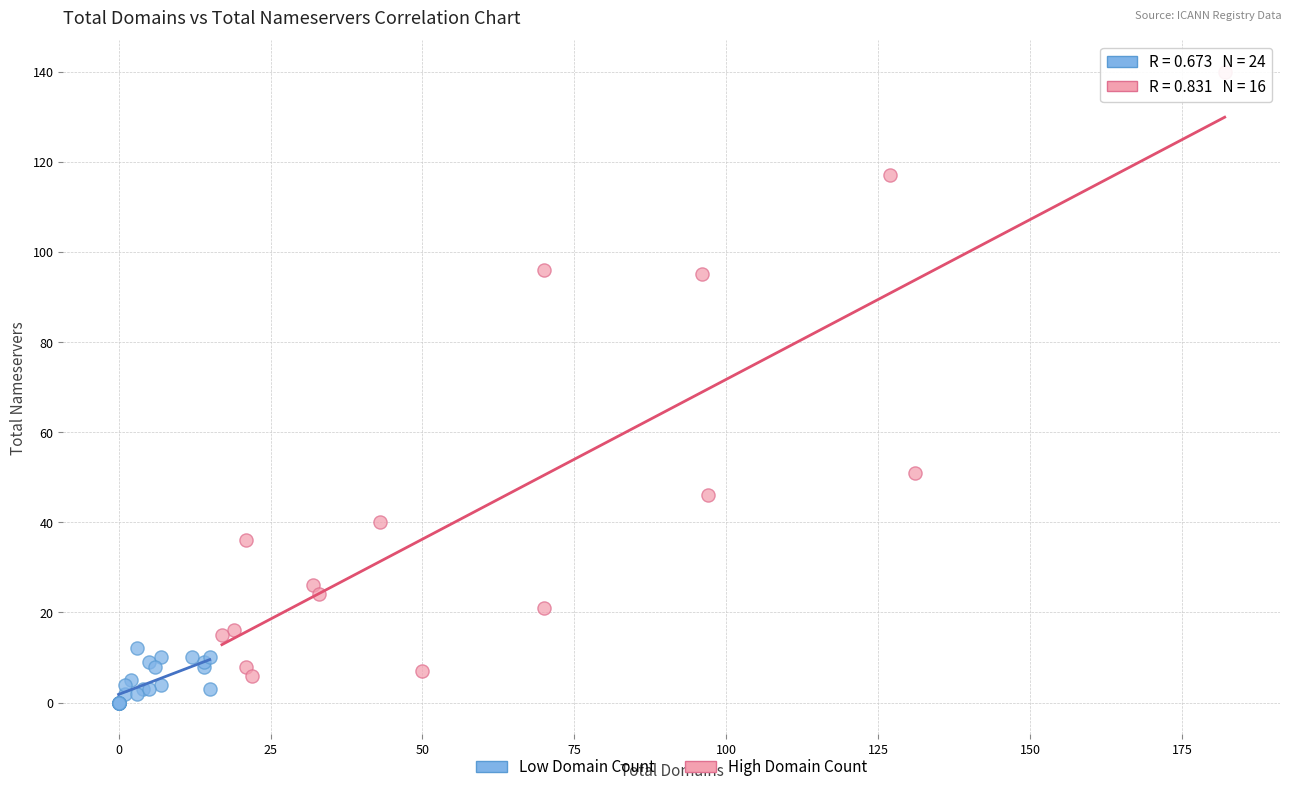

Which series has the largest Y range (max minus min)?

High Domain Count